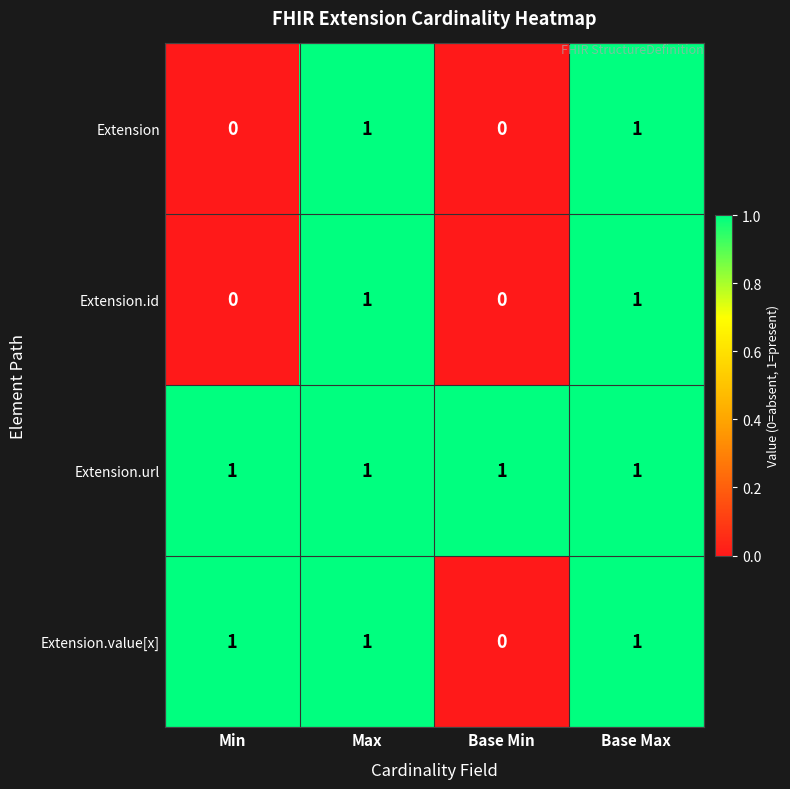

Reading left to right, what are all the values shown in this chart?

Extension: Min=0	Max=1	Base Min=0	Base Max=1
Extension.id: Min=0	Max=1	Base Min=0	Base Max=1
Extension.url: Min=1	Max=1	Base Min=1	Base Max=1
Extension.value[x]: Min=1	Max=1	Base Min=0	Base Max=1